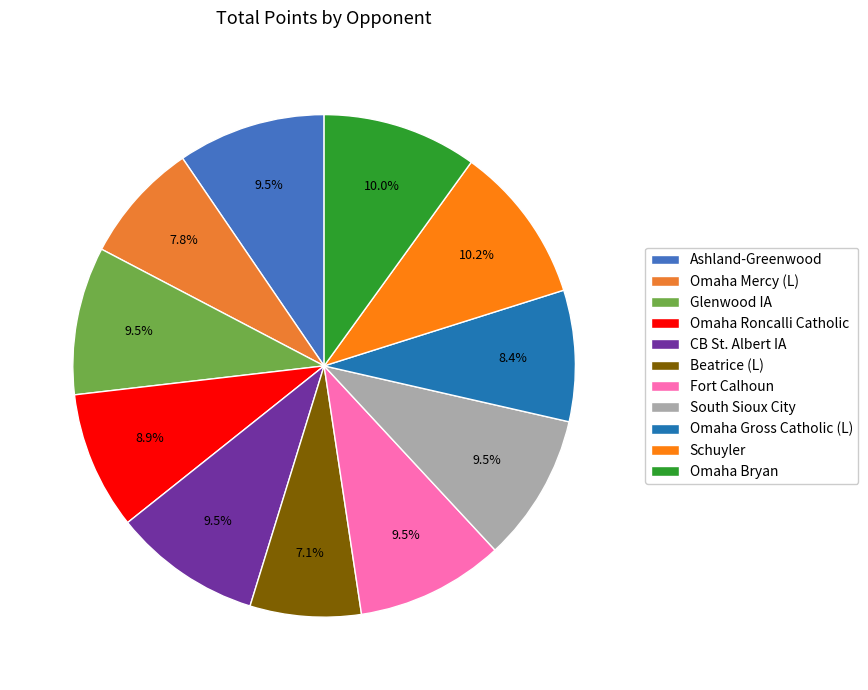

How many segments does this pie chart have?

11